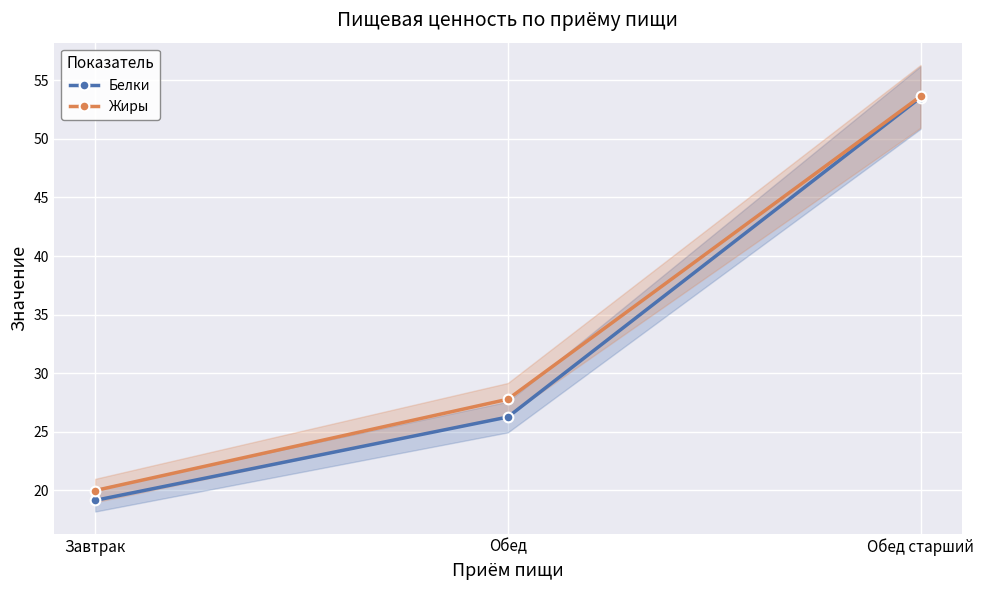

What position from the left is Завтрак?

1